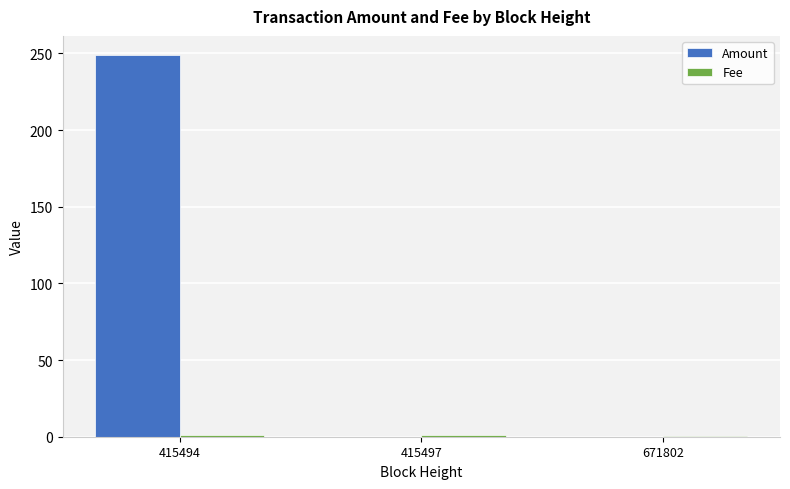

Is it true that Amount equals 65.2 at 415494?

False